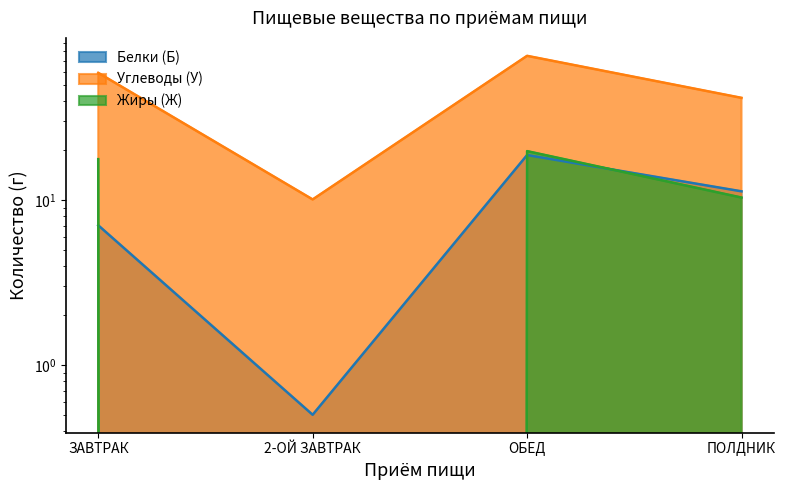

What are all the series names shown in the legend?

Белки (Б), Углеводы (У), Жиры (Ж)